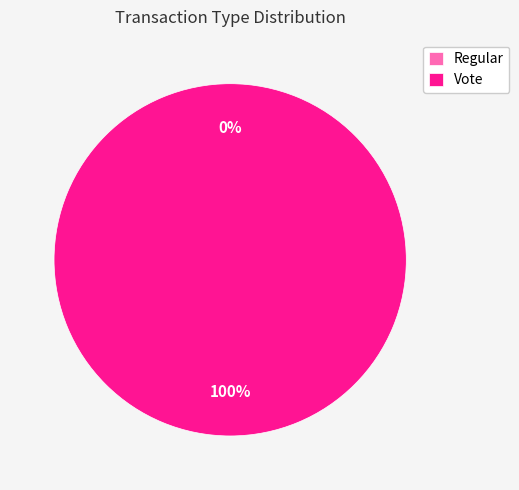

Between Vote and Regular, which is larger?

Vote